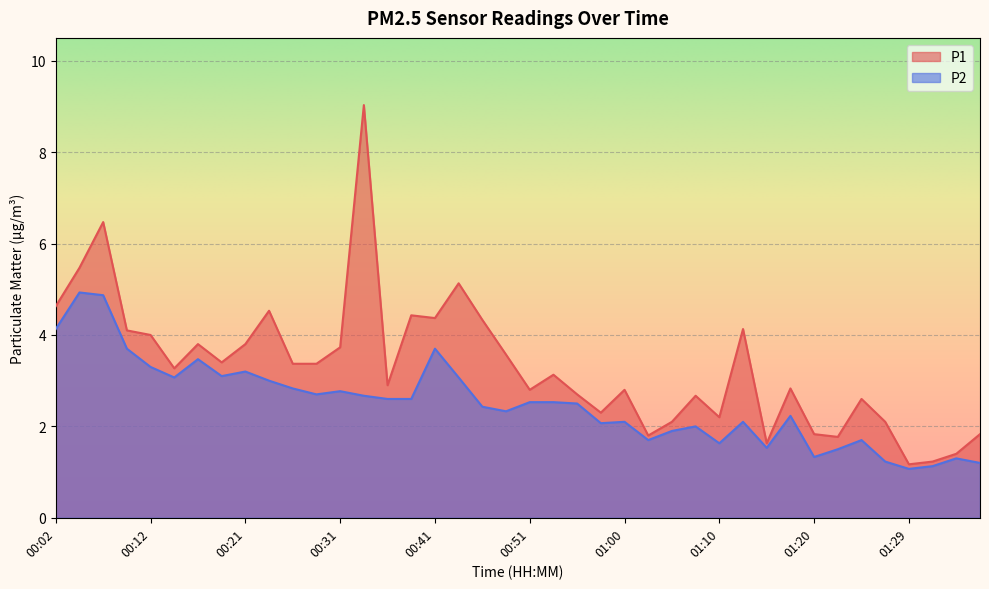

List the labels in order of P2 value, largest first.

00:04, 00:07, 00:02, 00:09, 00:41, 00:16, 00:12, 00:21, 00:19, 00:14, 00:43, 00:24, 00:26, 00:31, 00:29, 00:33, 00:36, 00:38, 00:51, 00:53, 00:55, 00:46, 00:48, 01:17, 01:00, 01:12, 00:58, 01:08, 01:05, 01:03, 01:25, 01:10, 01:15, 01:22, 01:20, 01:34, 01:27, 01:37, 01:32, 01:29